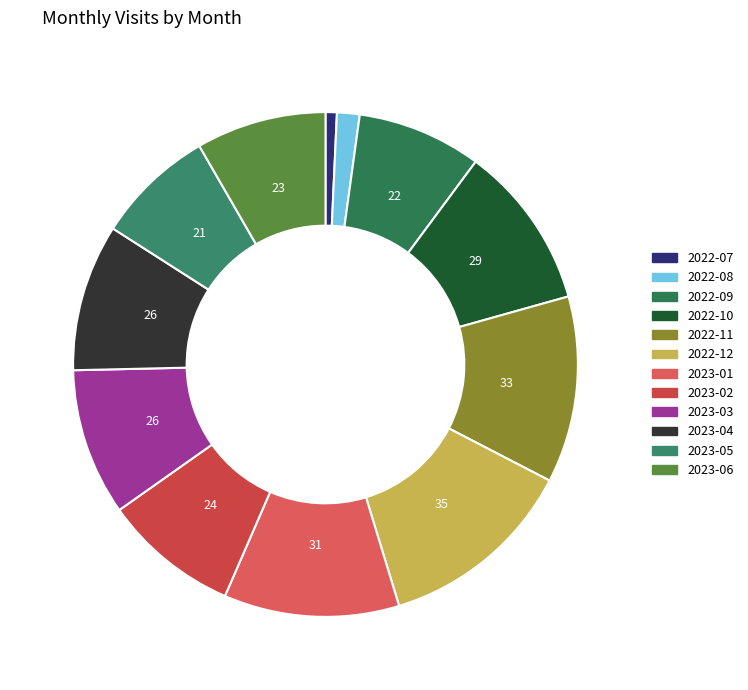

To the nearest percent, what is the average slice percentage?

8%